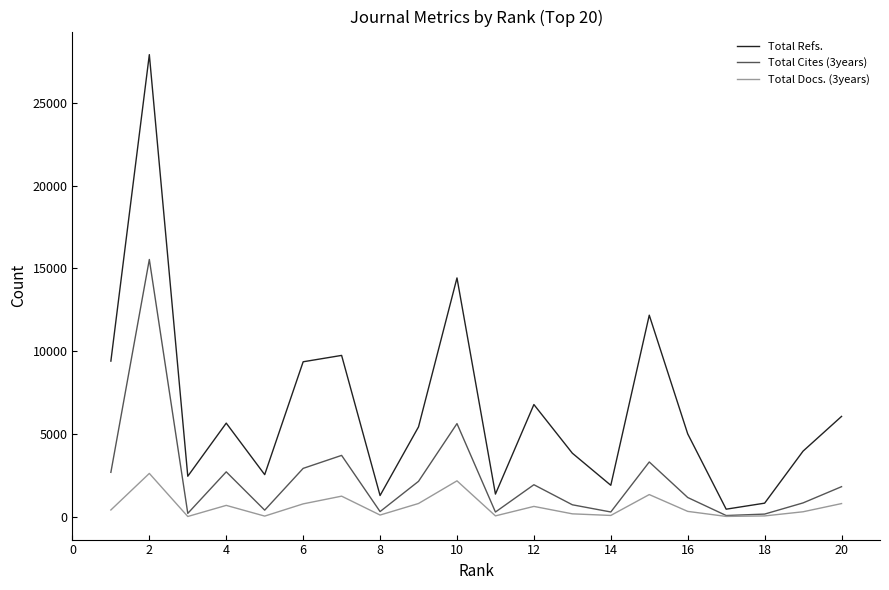

Rank the series by their maximum value, from highest to lowest.

Total Refs., Total Cites (3years), Total Docs. (3years)